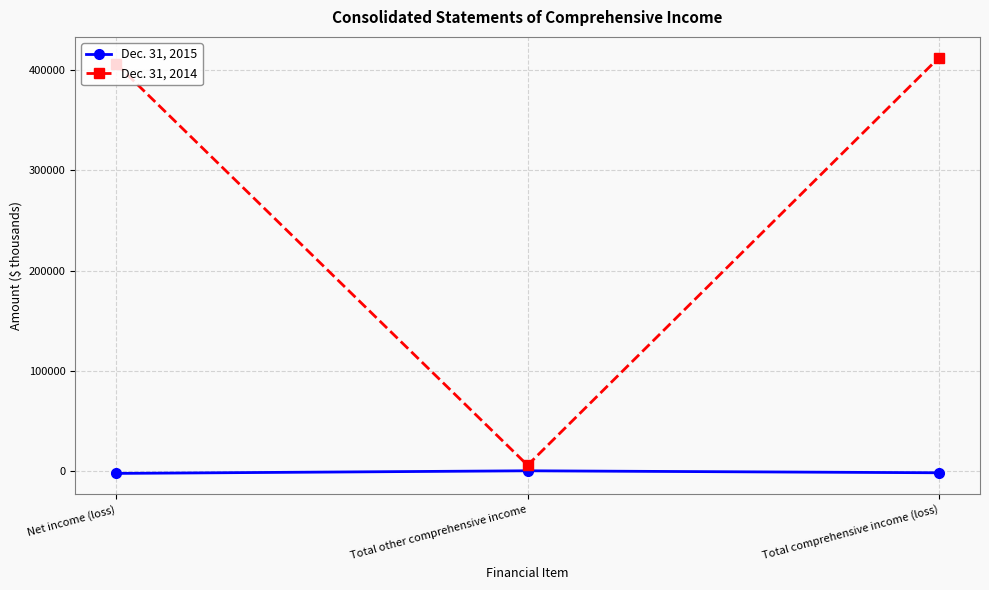

What is the difference between the Dec. 31, 2015 values at Net income (loss) and Total comprehensive income (loss)?

639